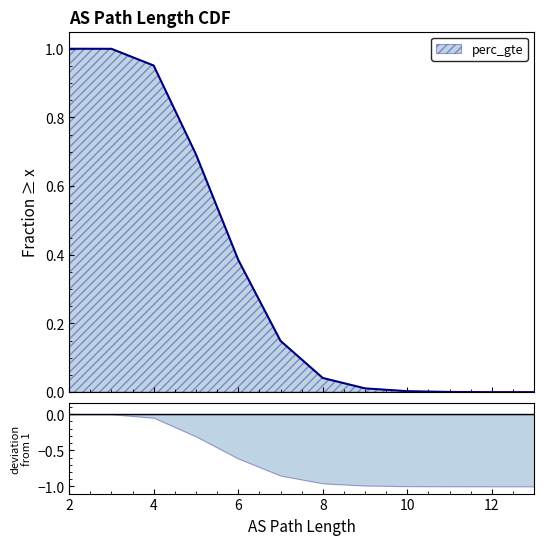

How many lines are shown in the chart?

1